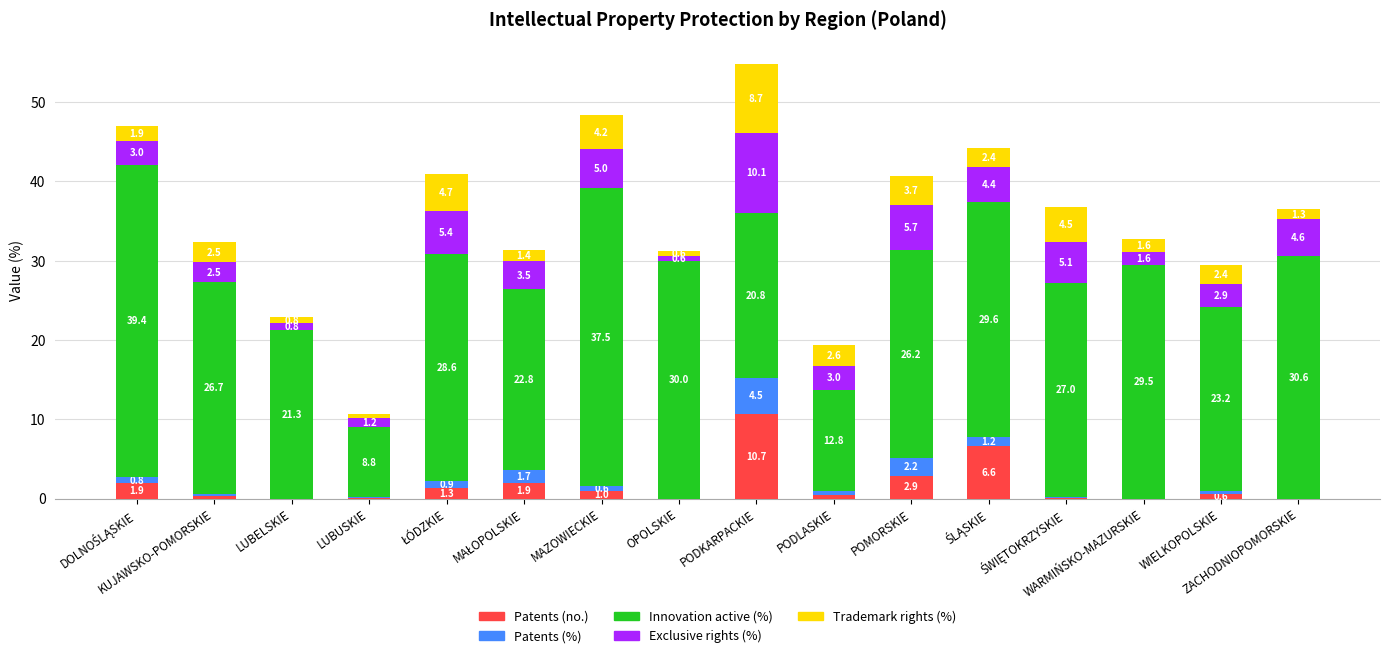

What are all the series names shown in the legend?

Patents (no.), Patents (%), Innovation active (%), Exclusive rights (%), Trademark rights (%)